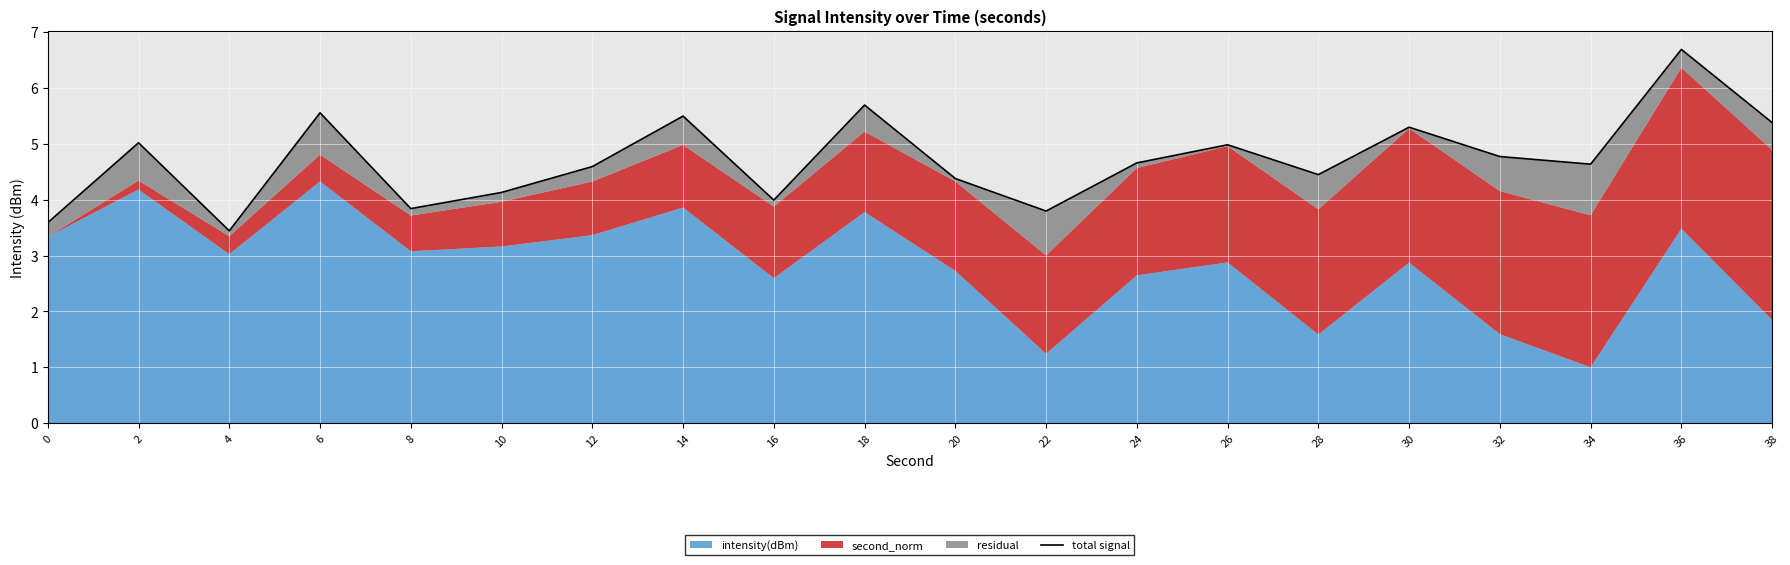

True or false: there are more than 2 points higher than both neighbors.

True